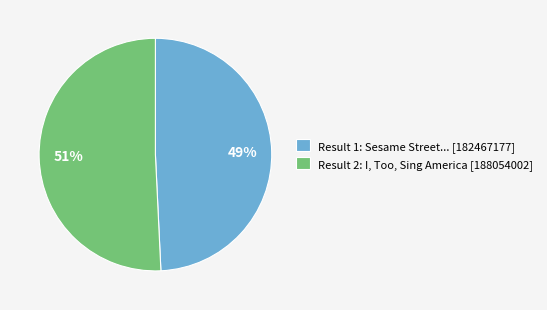

Which category has the biggest portion of the pie?

Result 2: I, Too, Sing America [188054002]